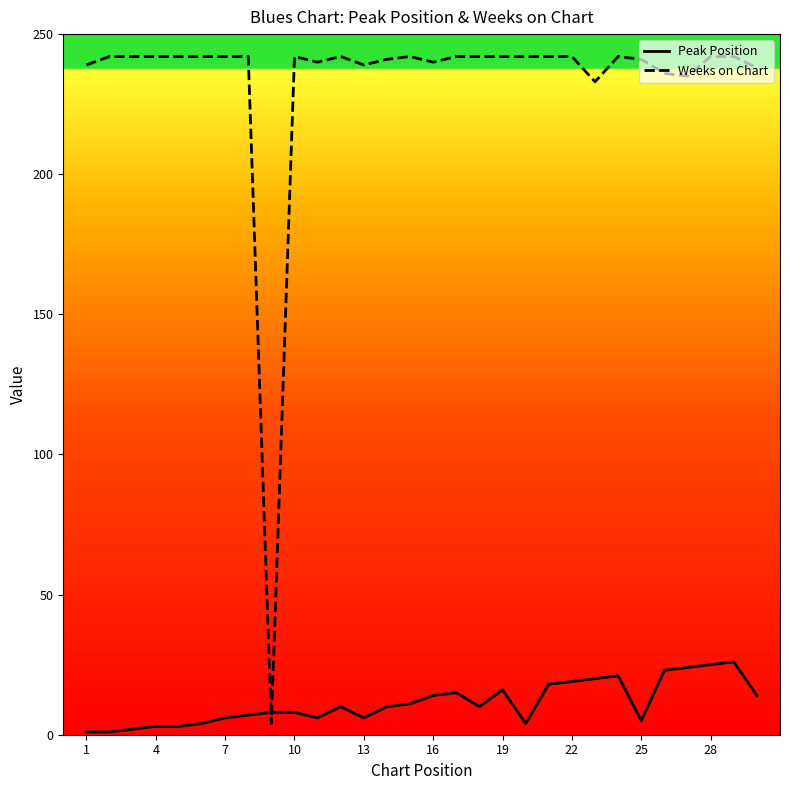

Does the chart have visible grid lines?

No